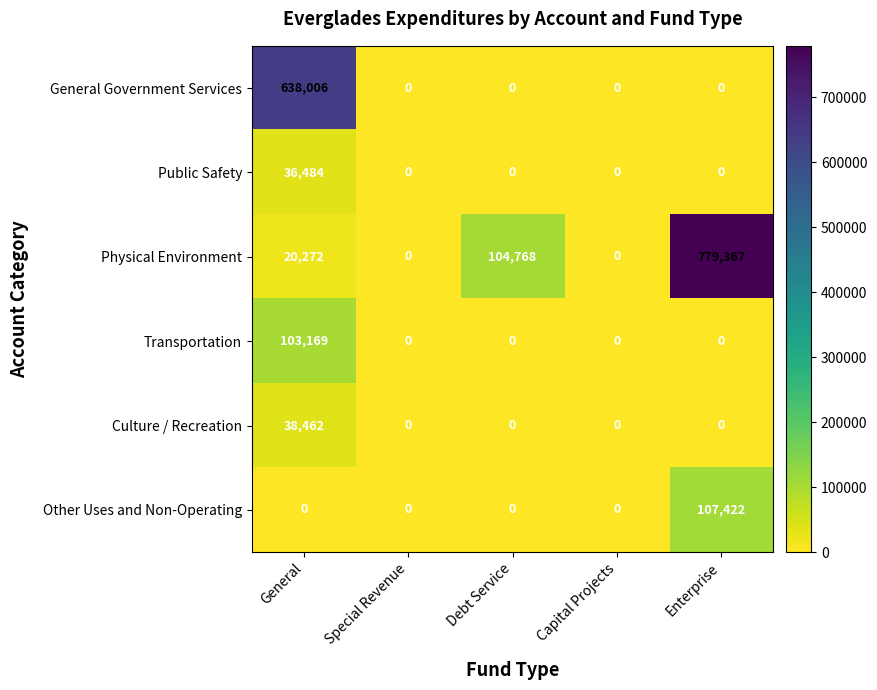

What is the difference between the maximum and minimum values in the Culture / Recreation series?

38462